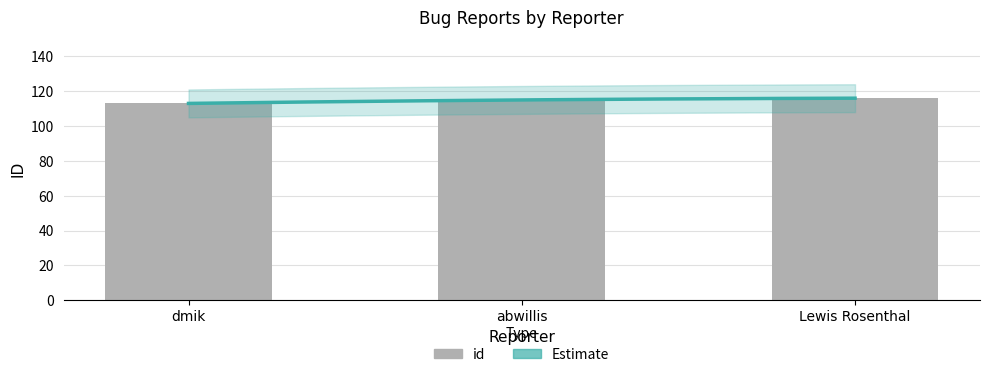

Are the bars grouped side by side (vs. stacked)?

No